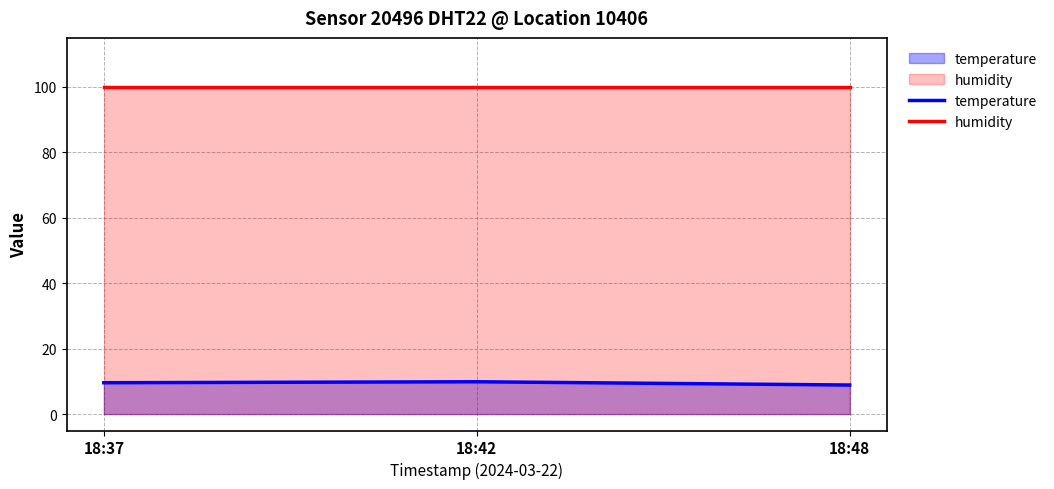

List the labels in order of humidity value, smallest first.

18:37, 18:42, 18:48